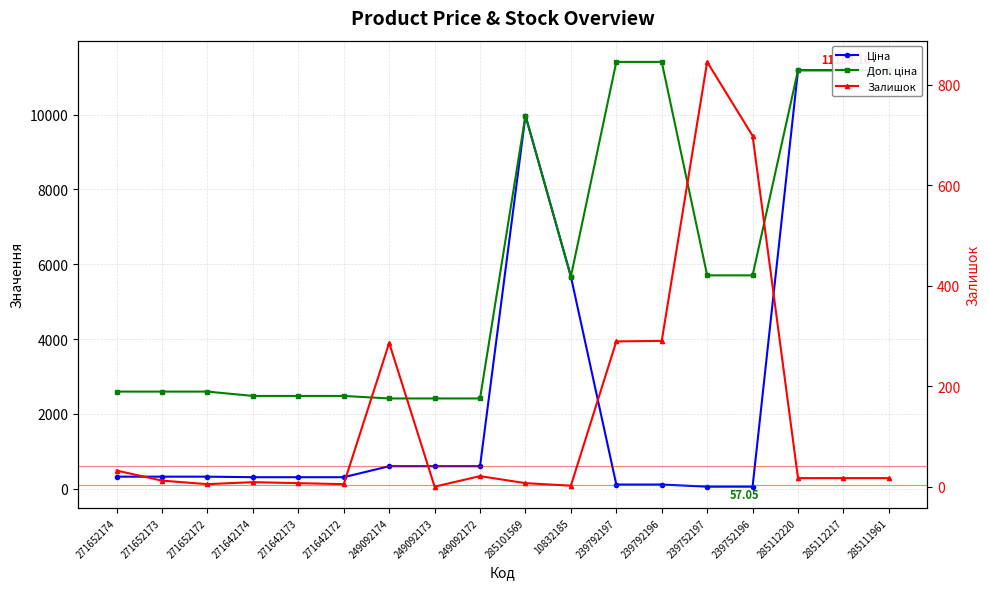

List the series in order of their peak value, highest first.

Доп. ціна, Ціна, Залишок